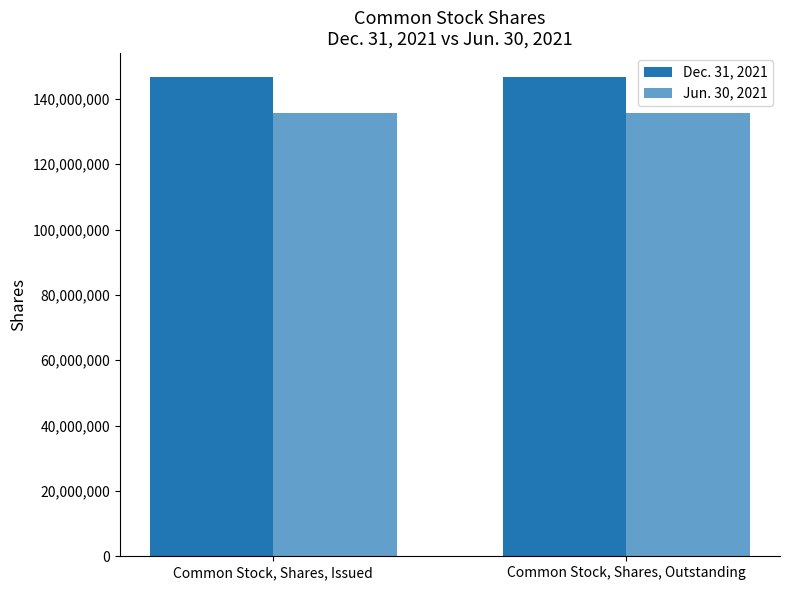

How many bars are there in each group?

2